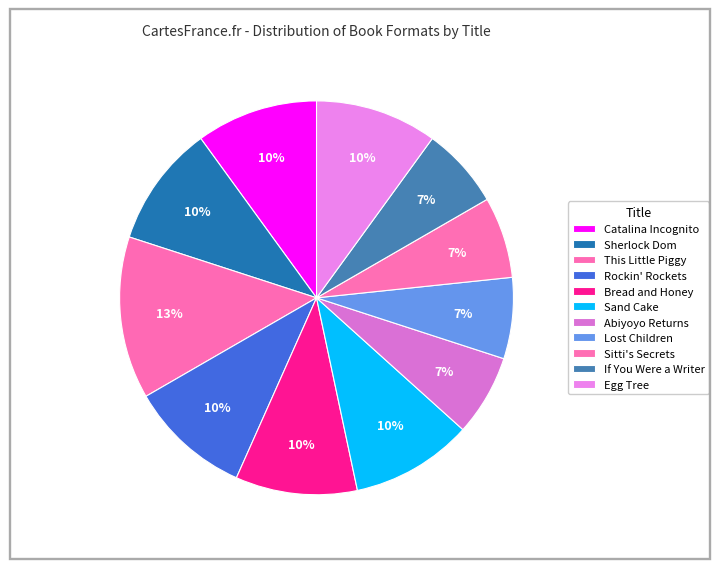

To the nearest percent, what is the difference between the Catalina Incognito and If You Were a Writer slice percentages?

3%